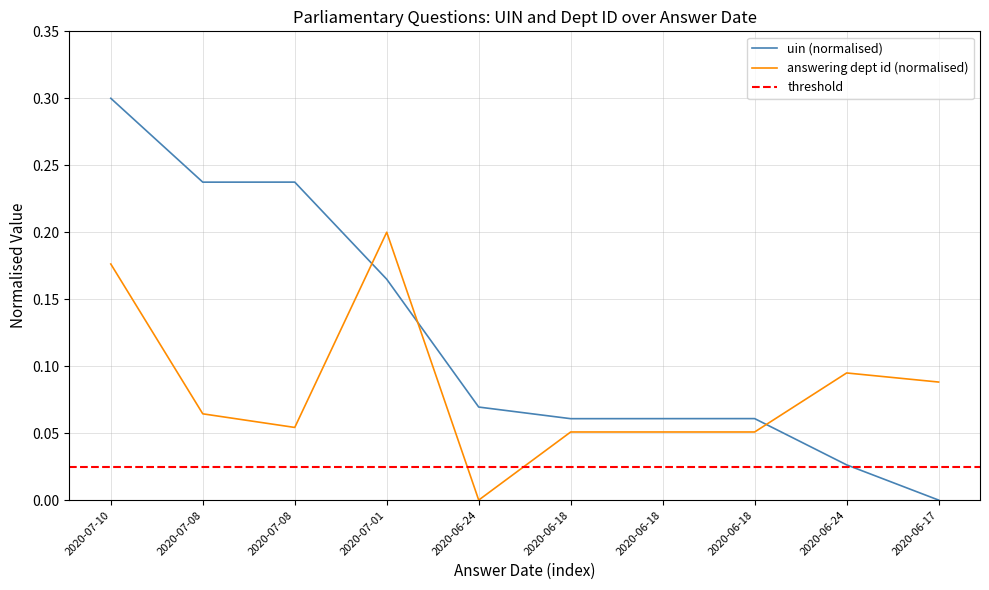

Which category has the highest value across all series?

2020-07-10